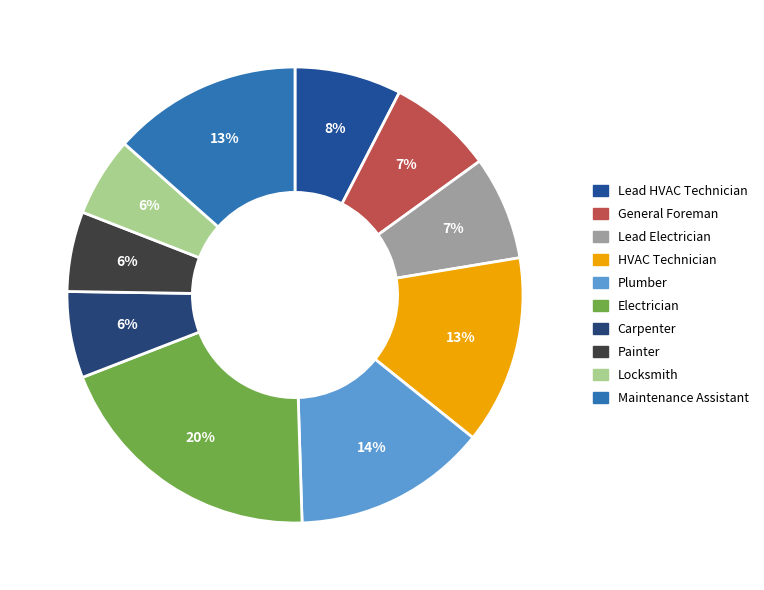

Is there any slice that represents more than half of the pie?

No